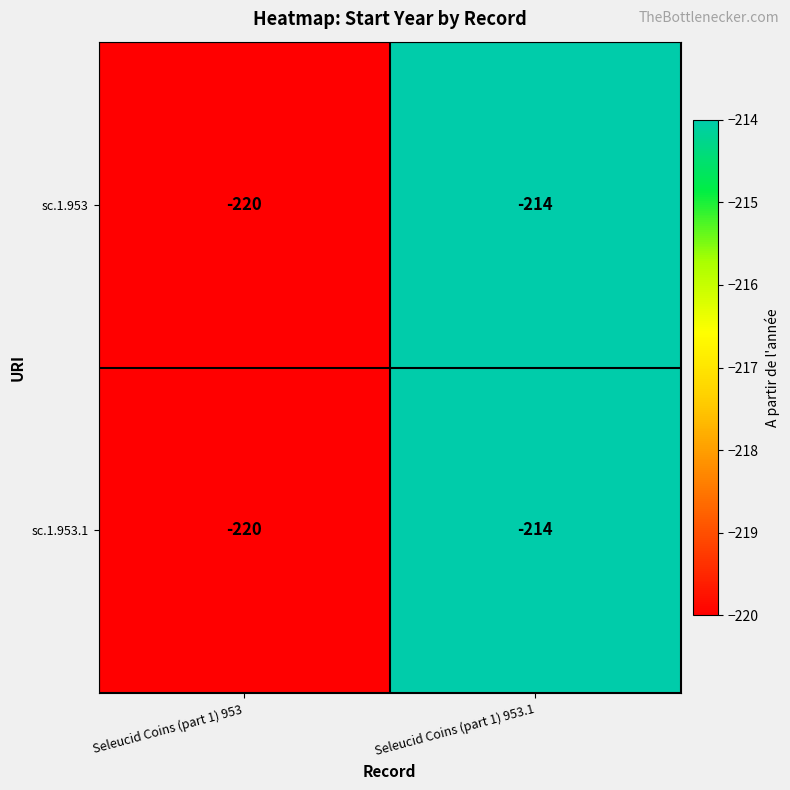

Is the value of sc.1.953.1 at Seleucid Coins (part 1) 953.1 greater than the value of sc.1.953 at Seleucid Coins (part 1) 953?

Yes